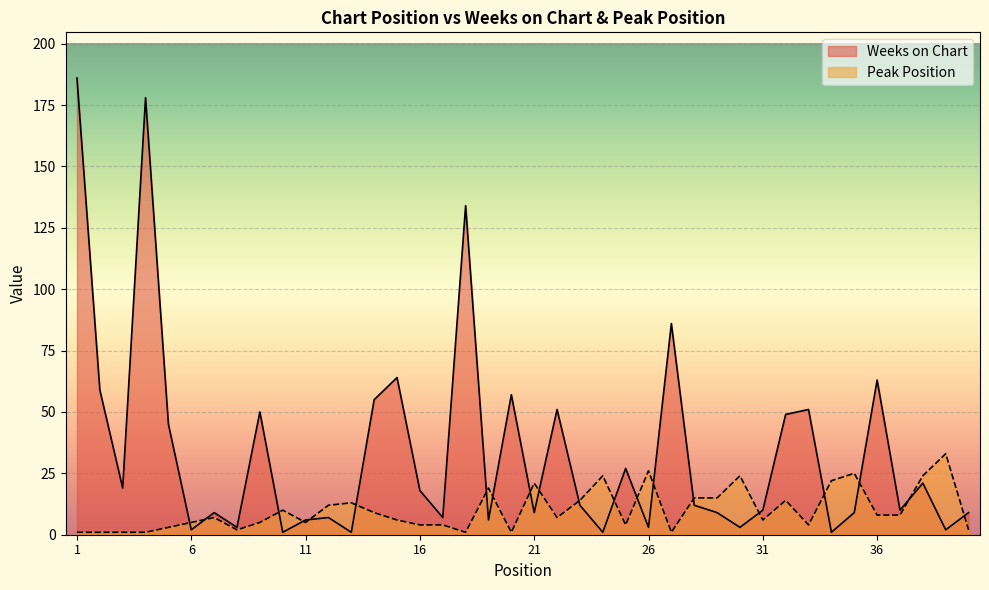

What value does the Weeks on Chart series have at 17?

7